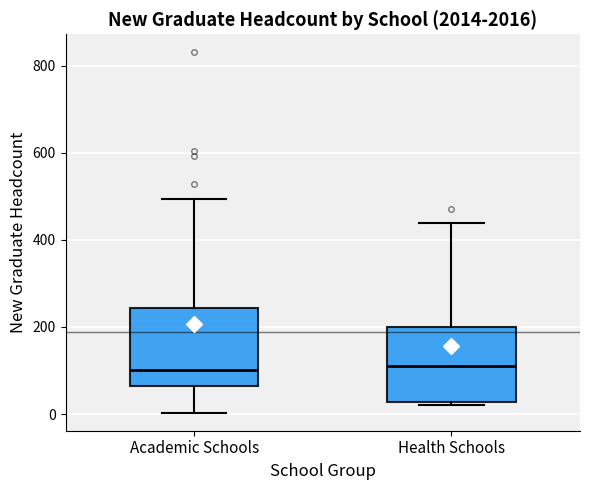

Reading left to right, read every box against the y-axis: the position of its median line, the range the box covers, and the ends of its whiskers. The values are not printed on the chart, so give them approximately, as read against the axis.

Academic Schools: median 100, box 60 to 240, whiskers 0 to 500
Health Schools: median 120, box 20 to 200, whiskers 20 (just below the box's lower edge) to 440